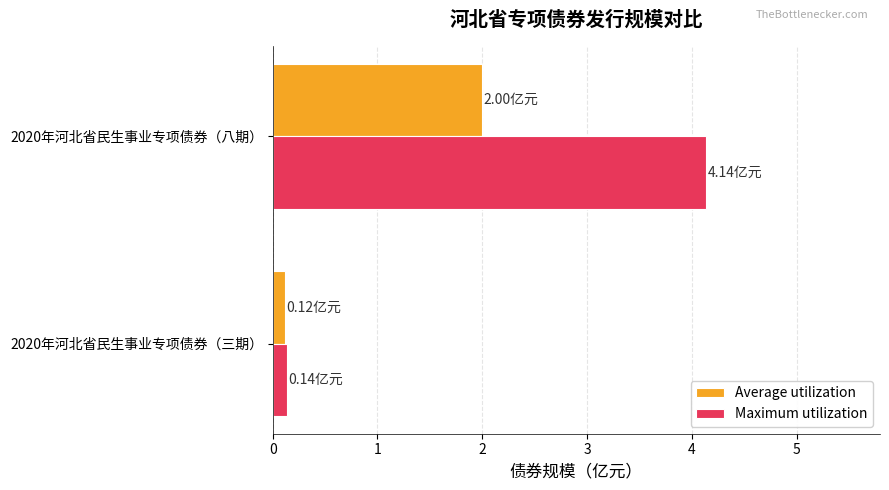

Which series has the largest range (max minus min)?

Maximum utilization